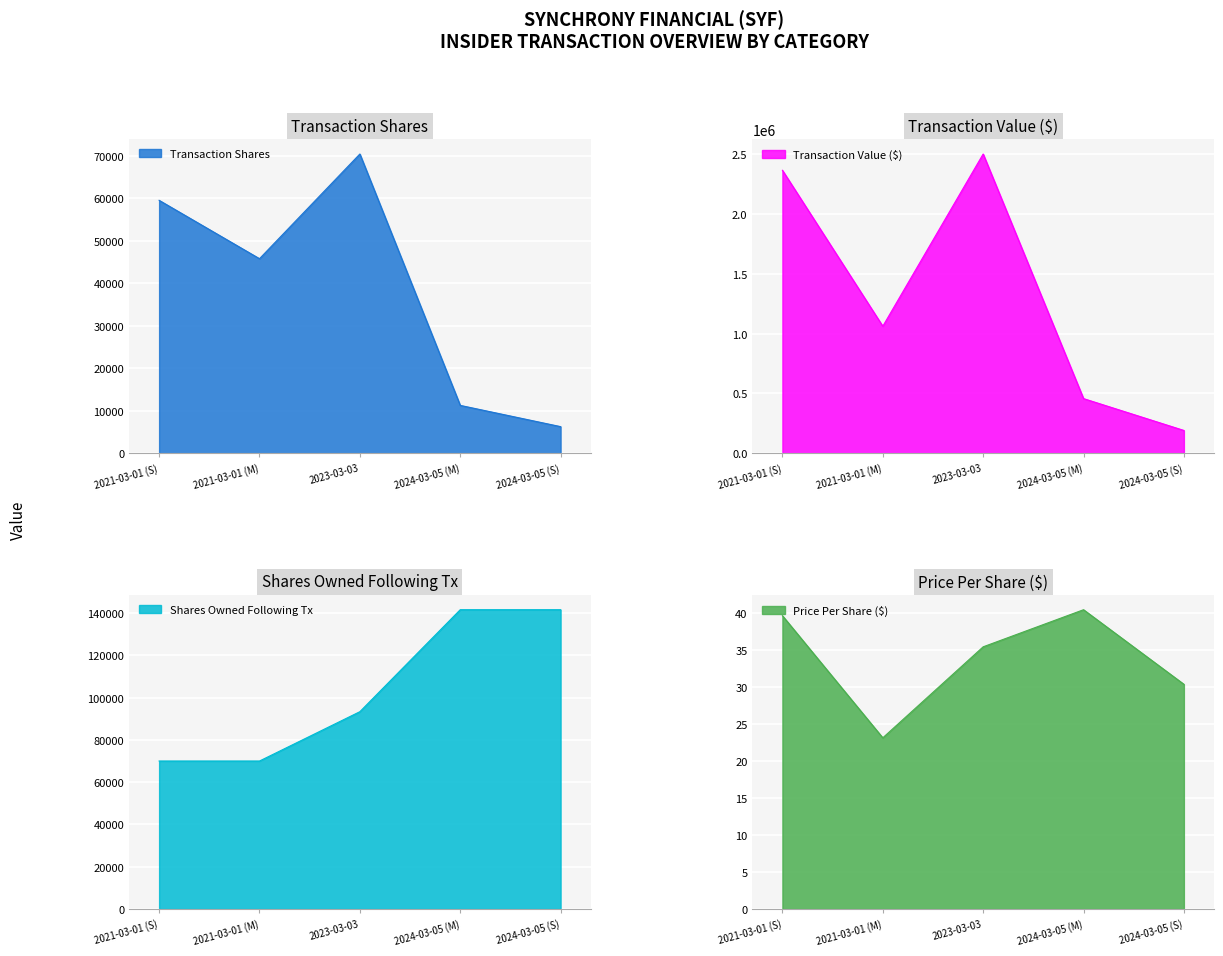

At which category does transactionShares reach its first local valley?

2021-03-01